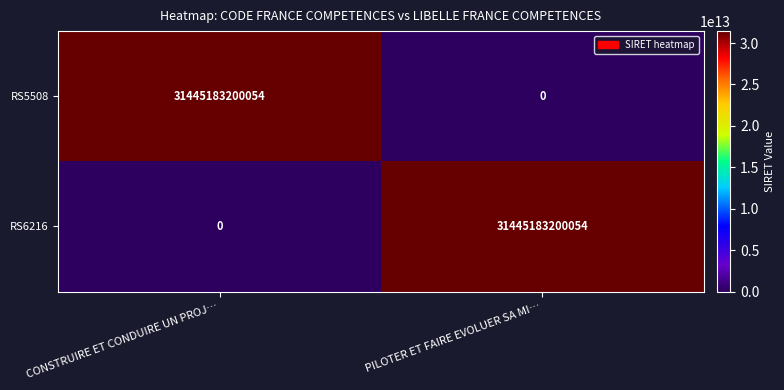

What is the difference between the highest and lowest values at PILOTER ET FAIRE EVOLUER SA MI…?

31445183200054